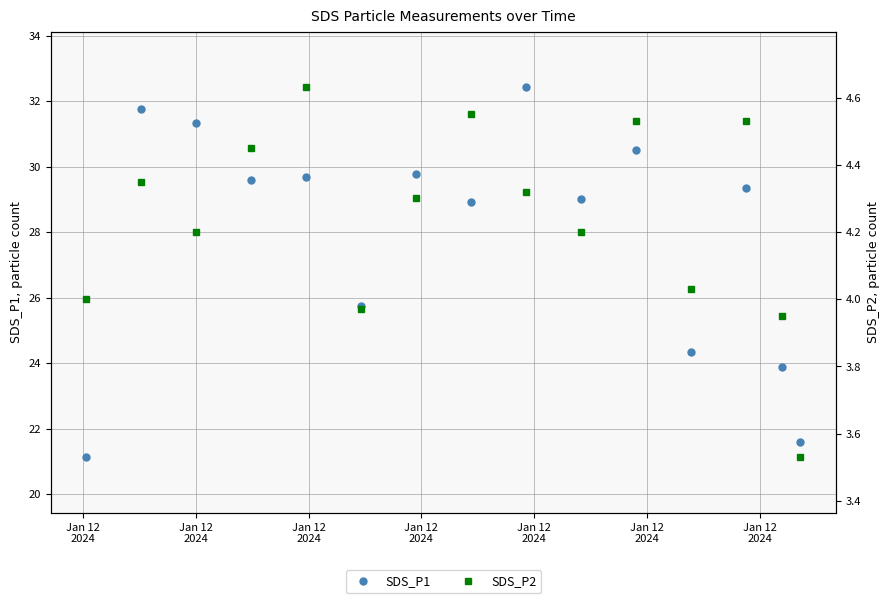

How many distinct data groups are displayed?

2